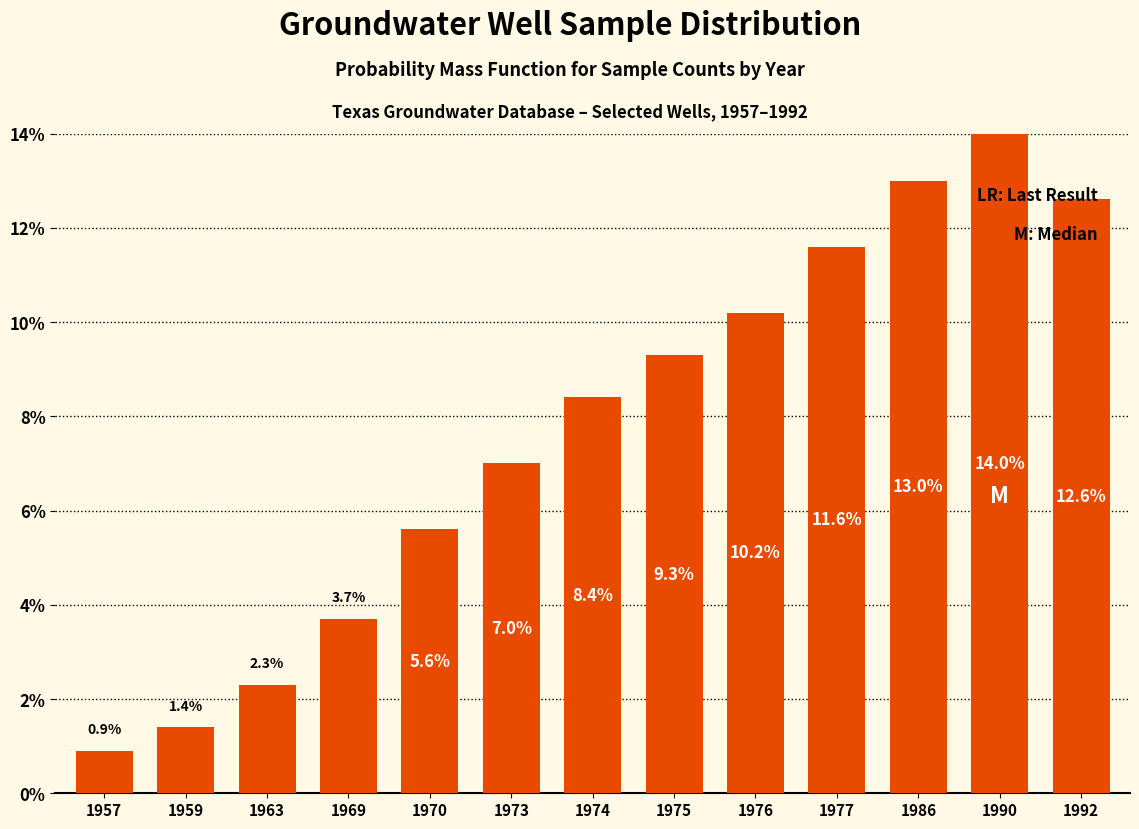

Which has a higher value, 1969 or 1957?

1969